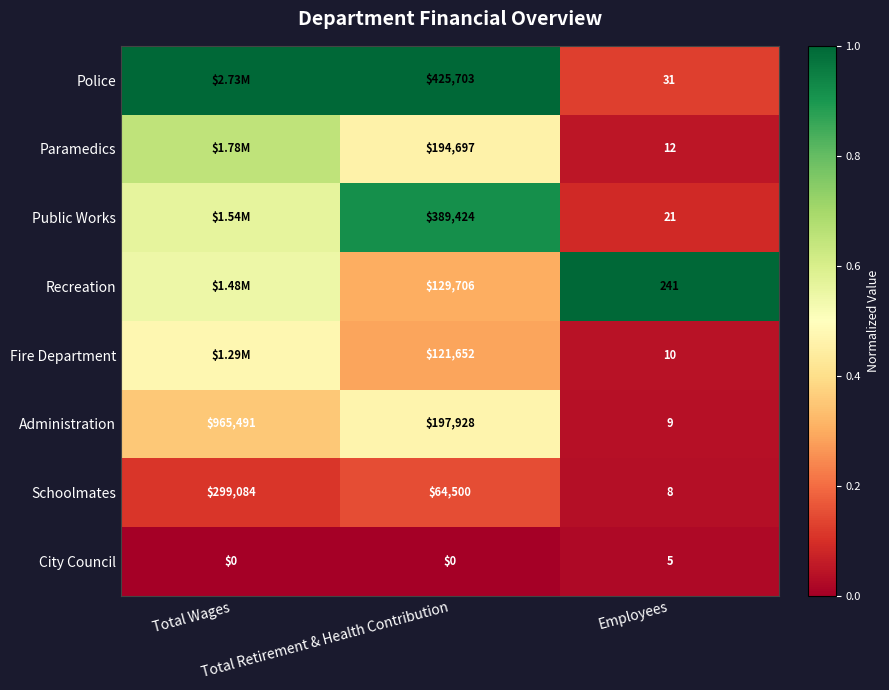

Count the number of data series in this chart.

8